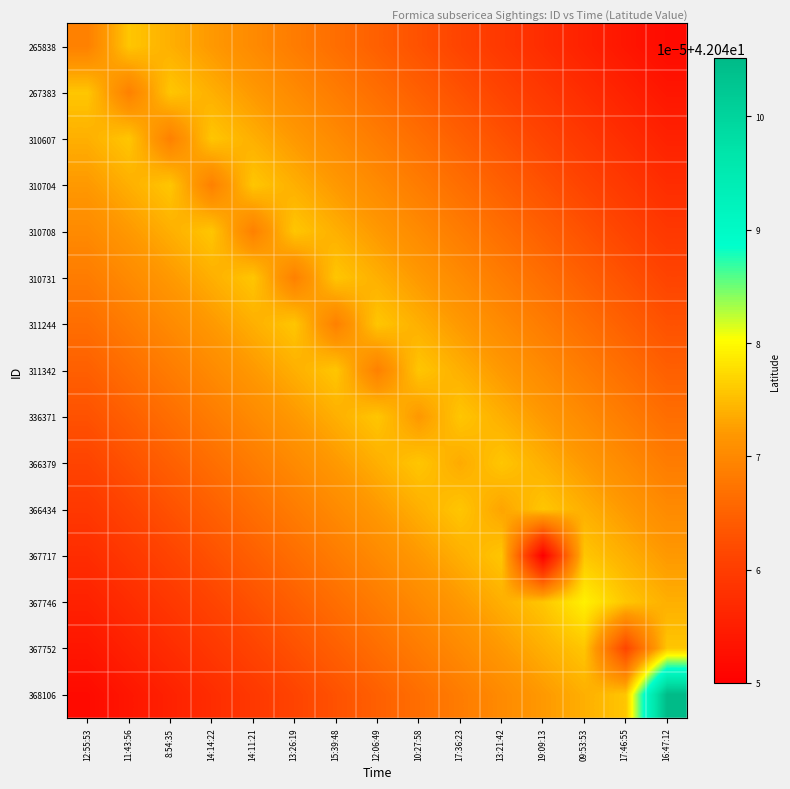

Rank the series at 09:53:53 from highest to lowest value.

367746, 367717, 367752, 366434, 368106, 366379, 336371, 311342, 311244, 310731, 310708, 310704, 310607, 267383, 265838